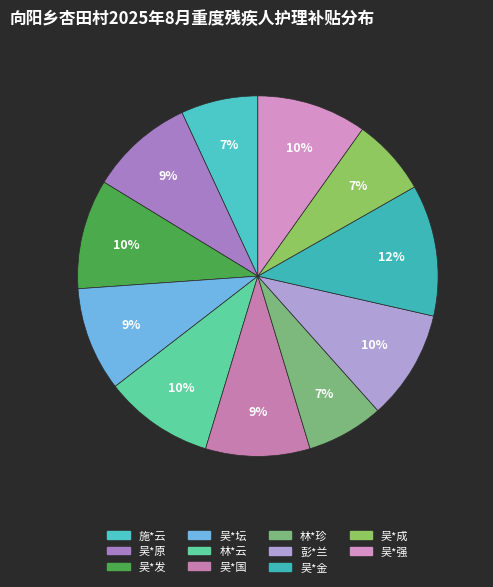

True or false: 林*珍 accounts for 7% of the total.

True